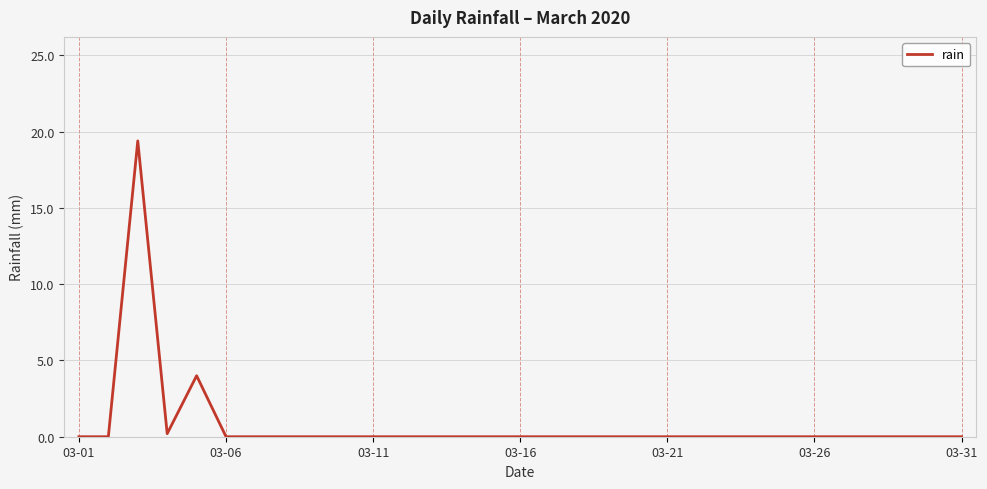

Reading left to right, what are all the values shown in this chart?

0.0	0.0	19.4	0.2	4.0	0.0	0.0	0.0	0.0	0.0	0.0	0.0	0.0	0.0	0.0	0.0	0.0	0.0	0.0	0.0	0.0	0.0	0.0	0.0	0.0	0.0	0.0	0.0	0.0	0.0	0.0